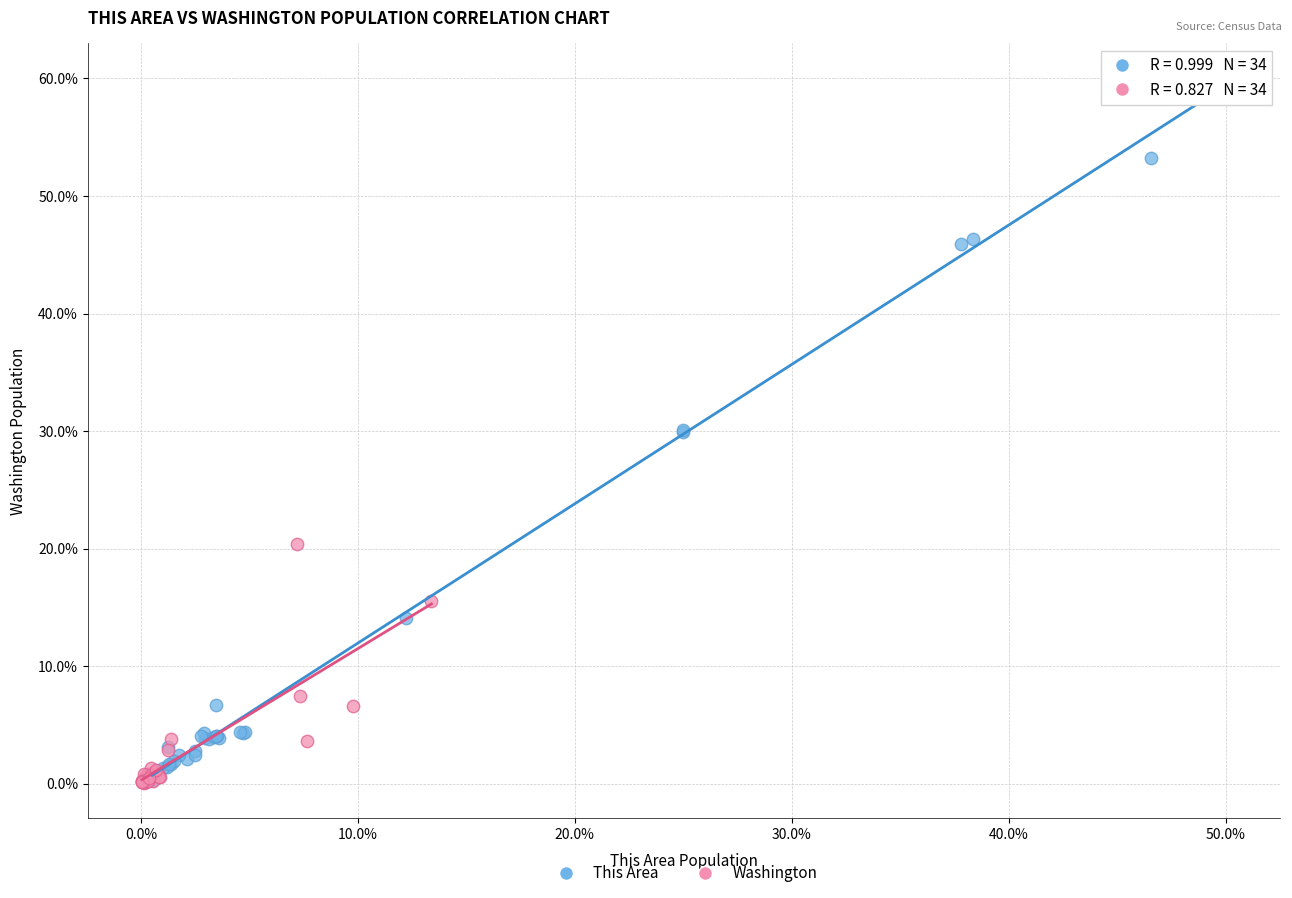

What are all the series names shown in the legend?

This Area, Washington